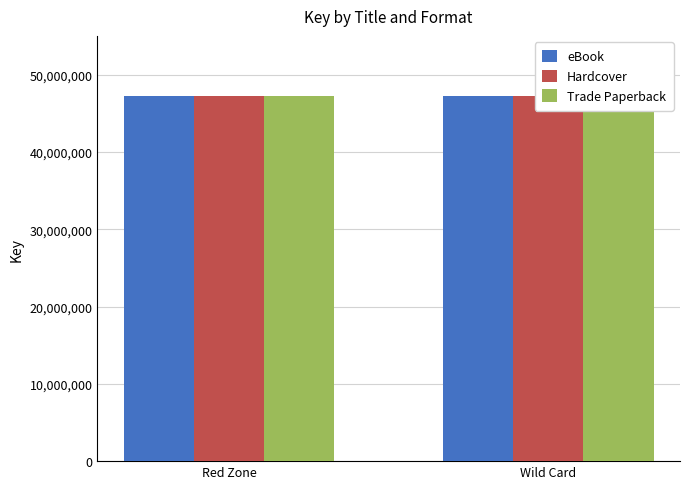

List the labels in order of Hardcover value, largest first.

Red Zone, Wild Card